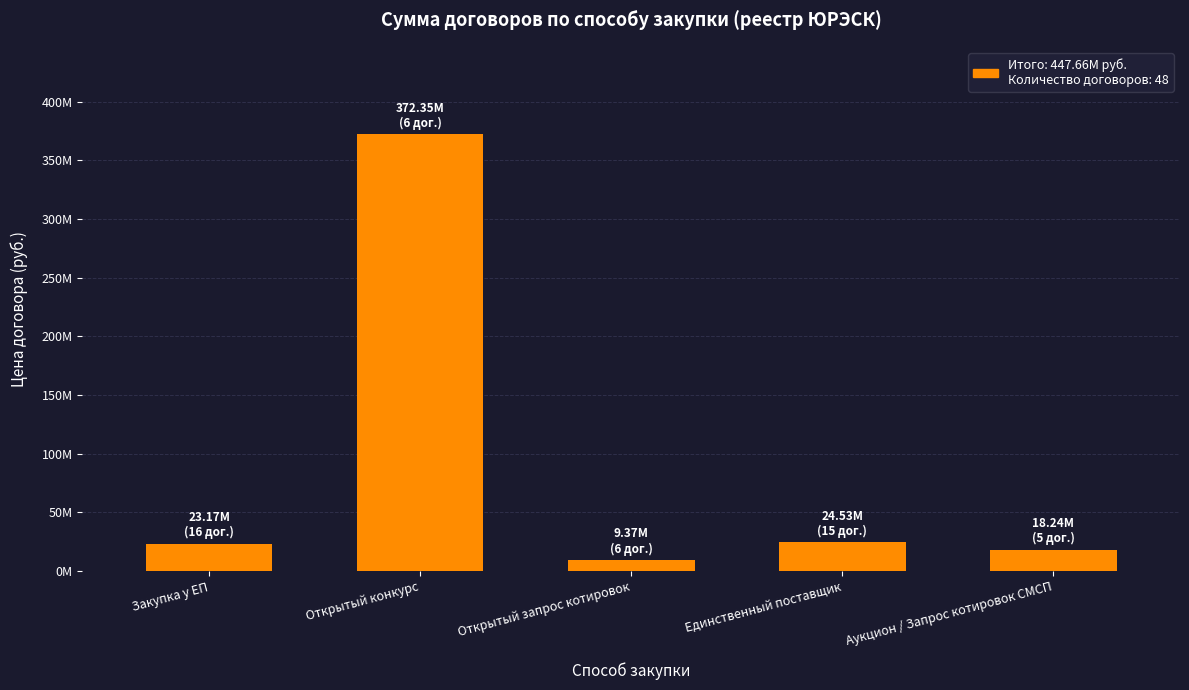

What is the change in value from Открытый конкурс to Открытый запрос котировок?

-362976334.2